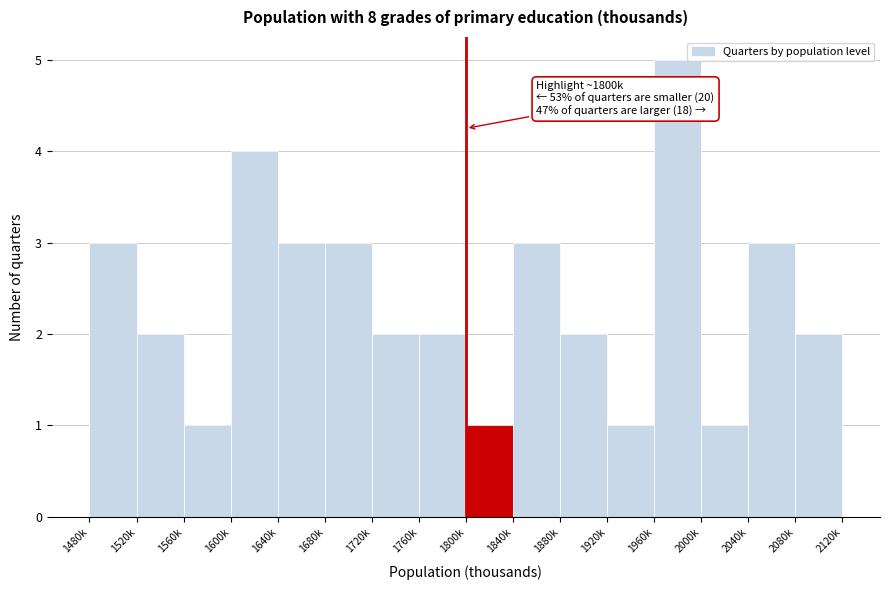

Reading right to left, transcribe all the data shown in this chart.

2080k=2	2040k=3	2000k=1	1960k=5	1920k=1	1880k=2	1840k=3	1800k=1	1760k=2	1720k=2	1680k=3	1640k=3	1600k=4	1560k=1	1520k=2	1480k=3